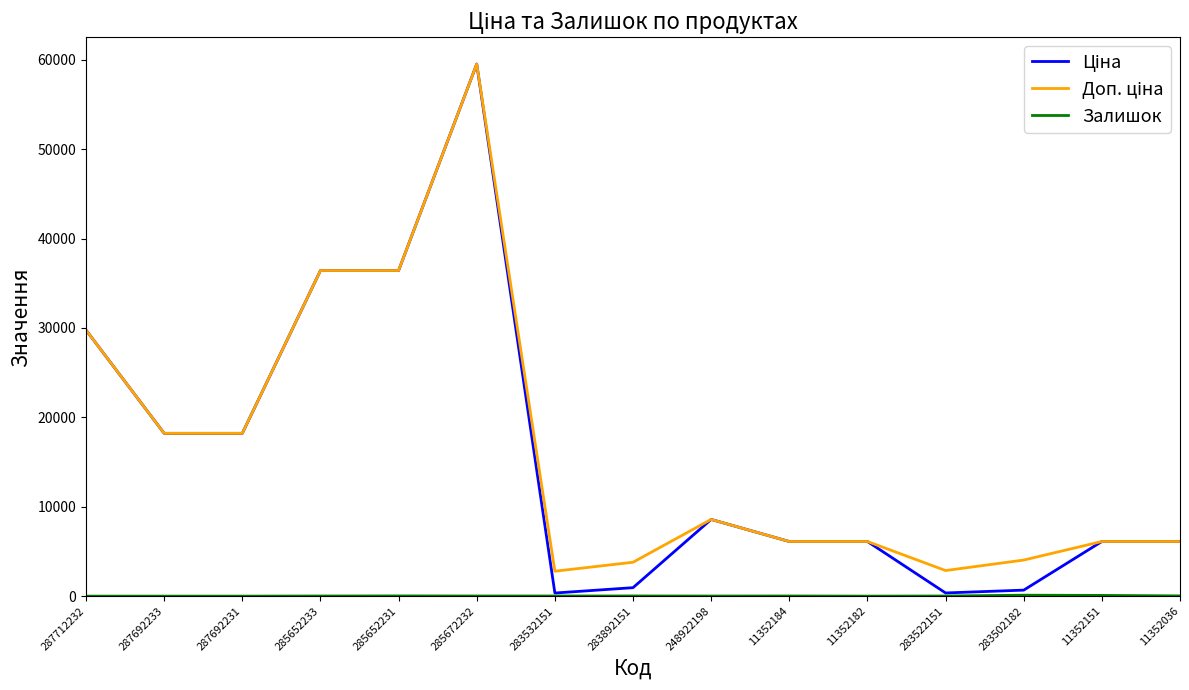

What is the greatest value displayed?

59523.0